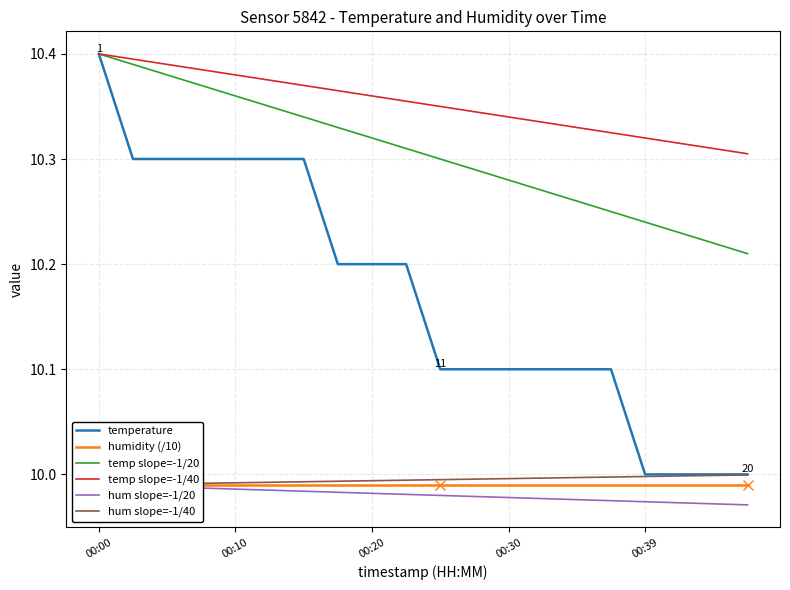

What is the lowest value of the temperature series?

10.0